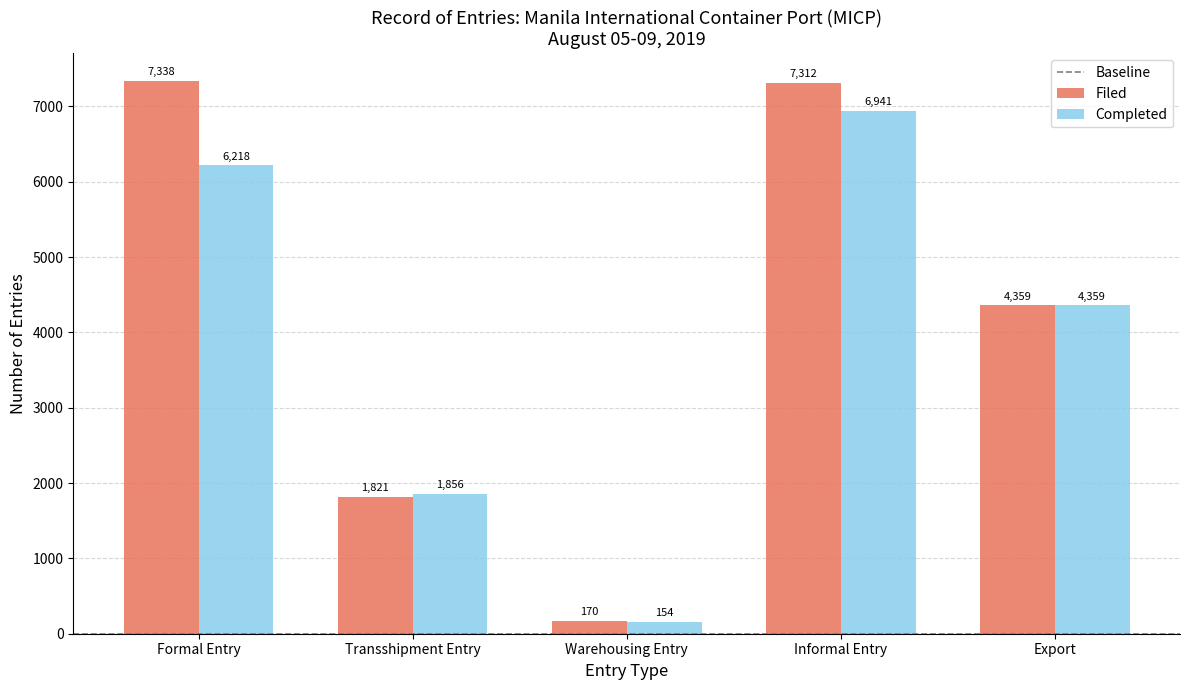

Reading right to left, extract all data points from this chart.

Filed: 4359	7312	170	1821	7338
Completed: 4359	6941	154	1856	6218